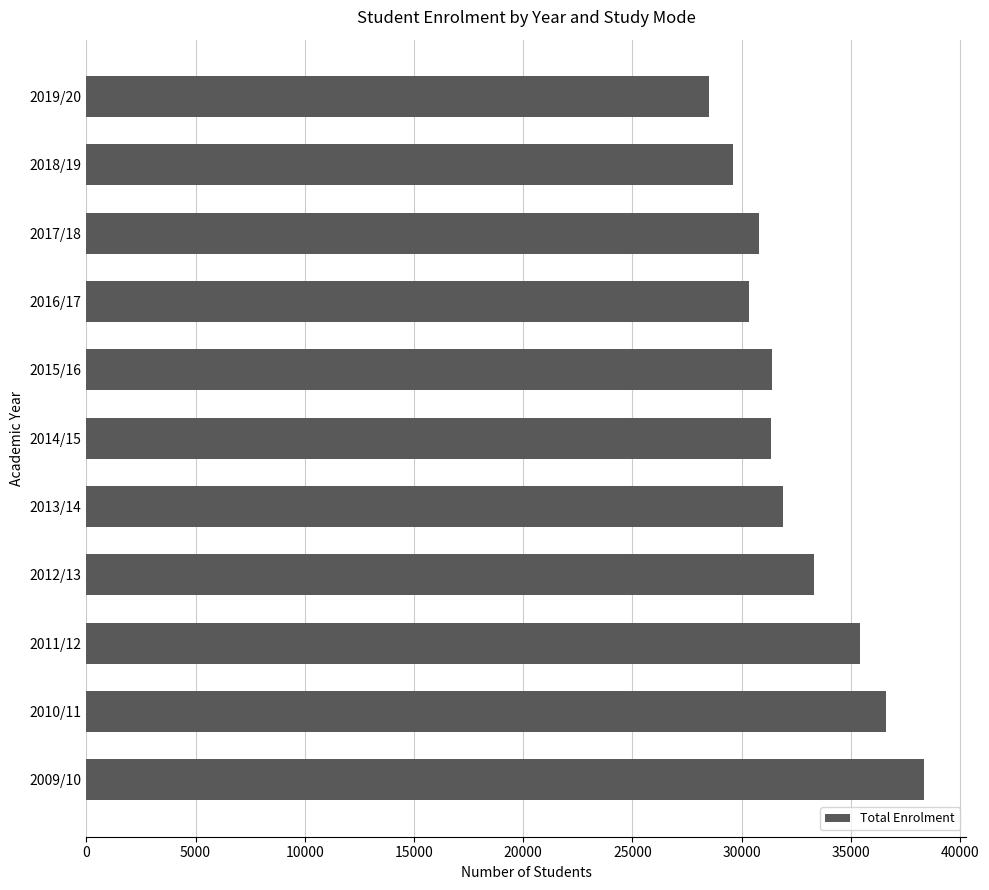

What is the difference between the values at 2010/11 and 2016/17?

6260